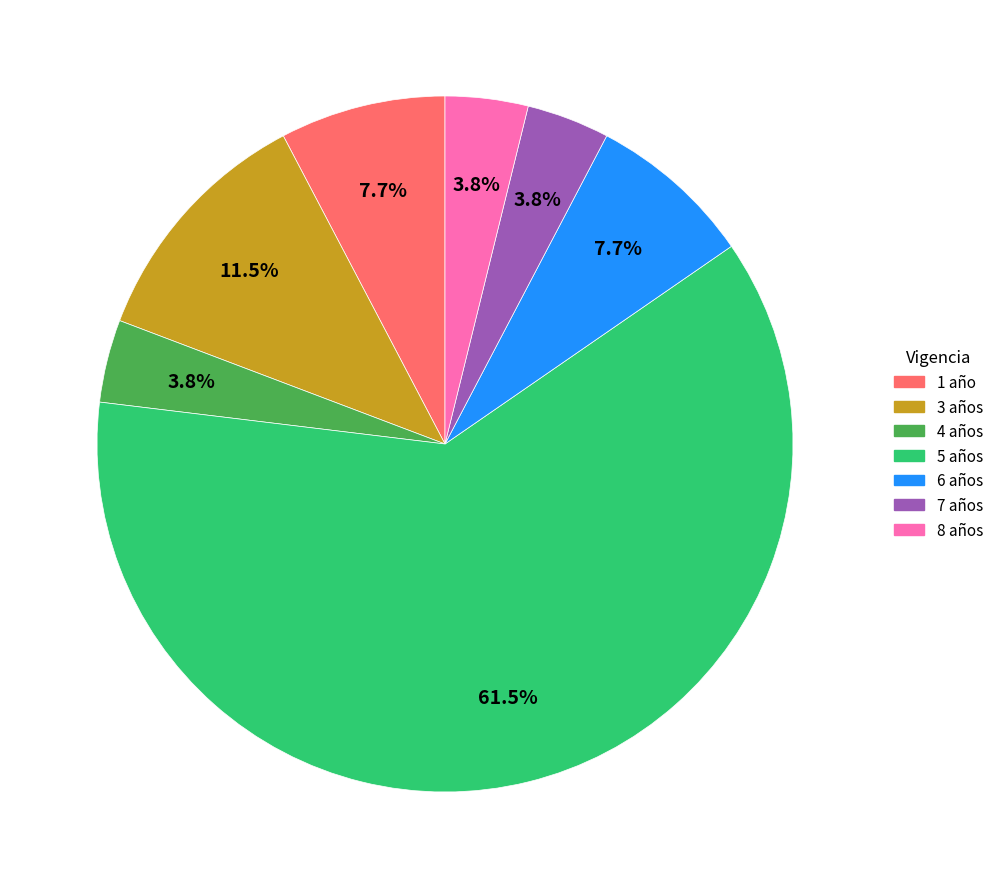

What is the majority slice?

5 años